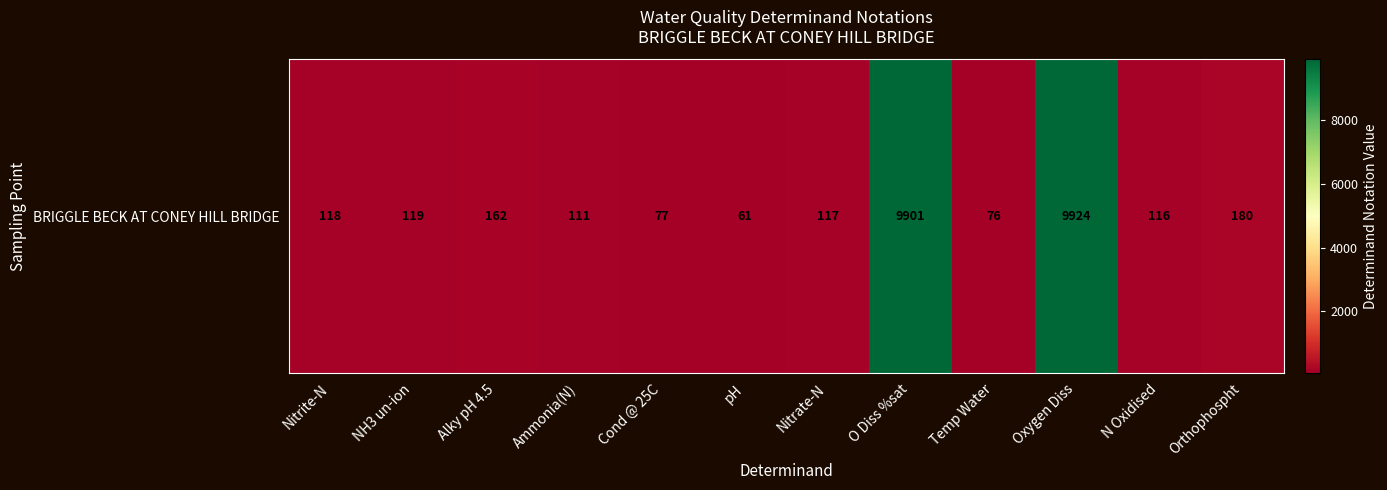

List the labels in order of value, smallest first.

pH, Temp Water, Cond @ 25C, Ammonia(N), N Oxidised, Nitrate-N, Nitrite-N, NH3 un-ion, Alky pH 4.5, Orthophospht, O Diss %sat, Oxygen Diss